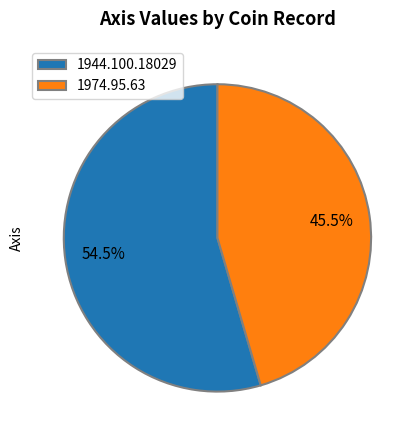

Combined, what portion of the pie is 1944.100.18029 and 1974.95.63?

100.0%